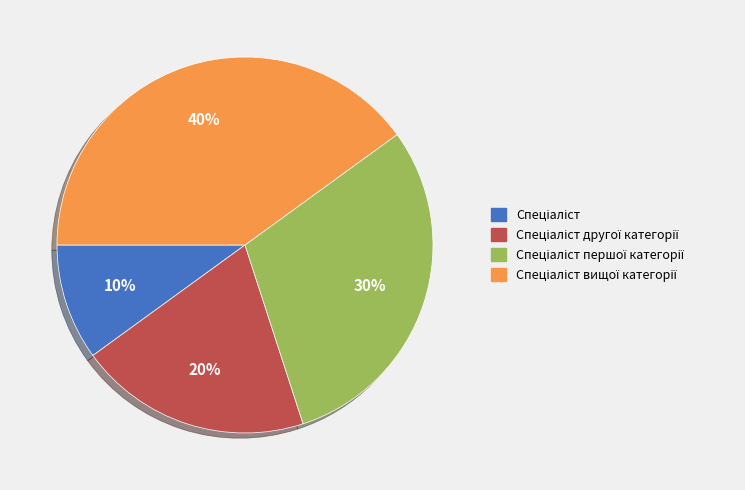

Does any single category account for the majority?

No